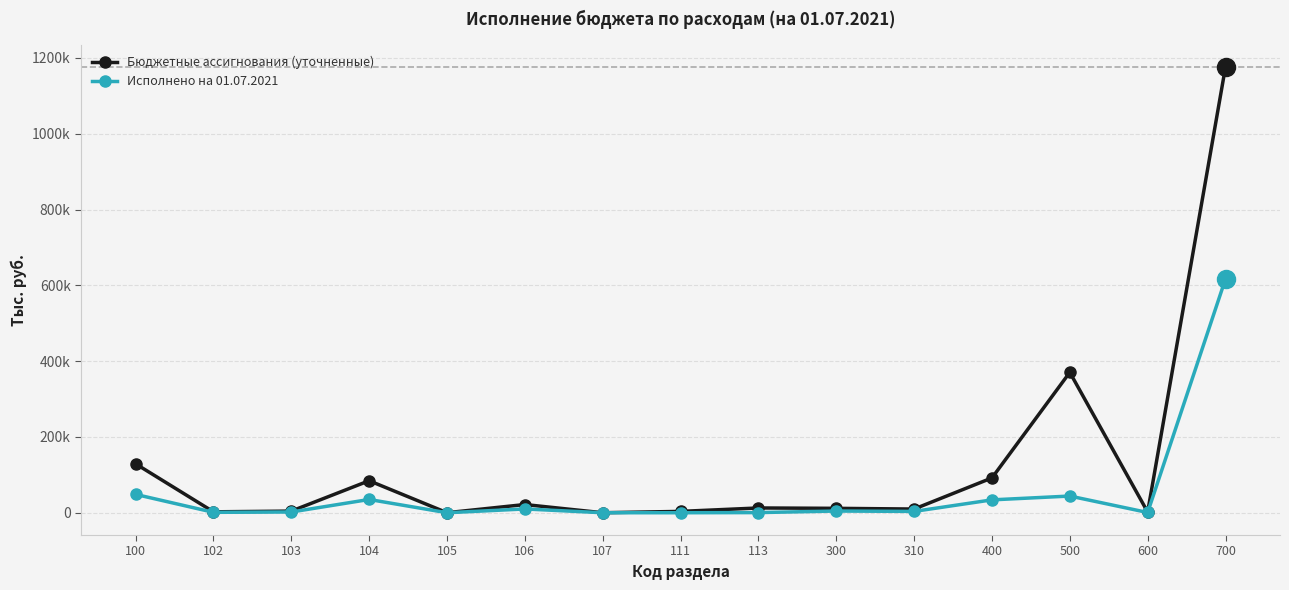

Is this an area chart (filled region under the line)?

No